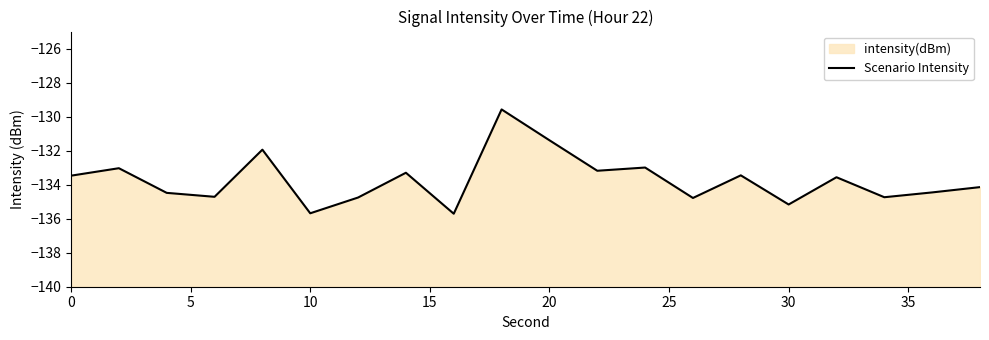

What is the sum of the values at 10 and 5?

-267.5